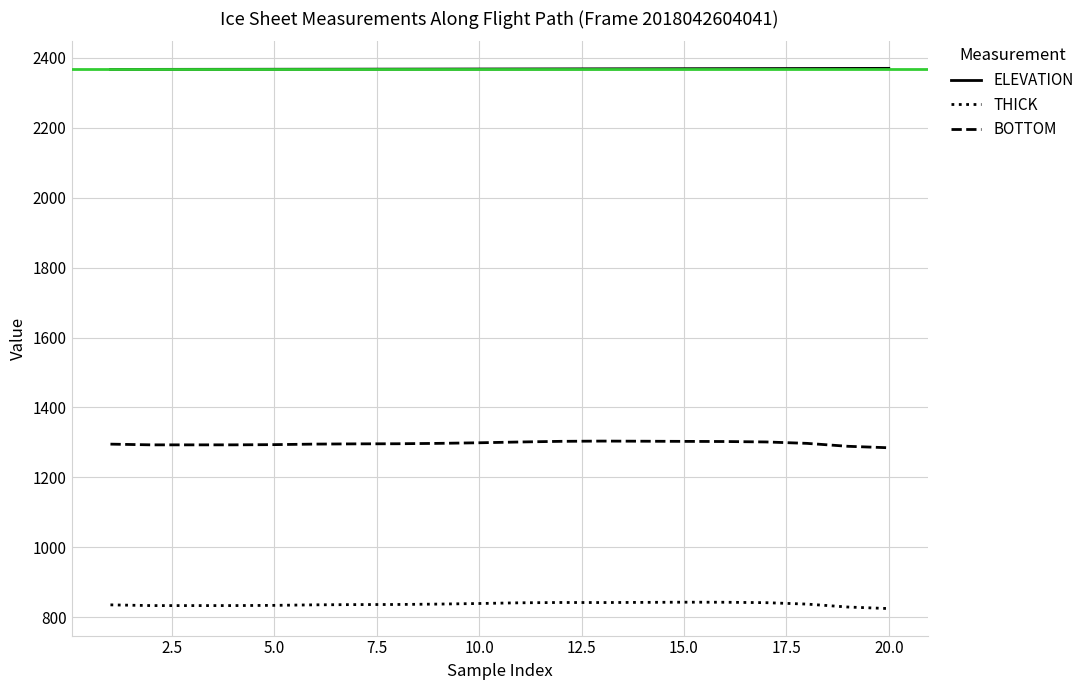

True or false: ELEVATION and THICK cross at least once.

False